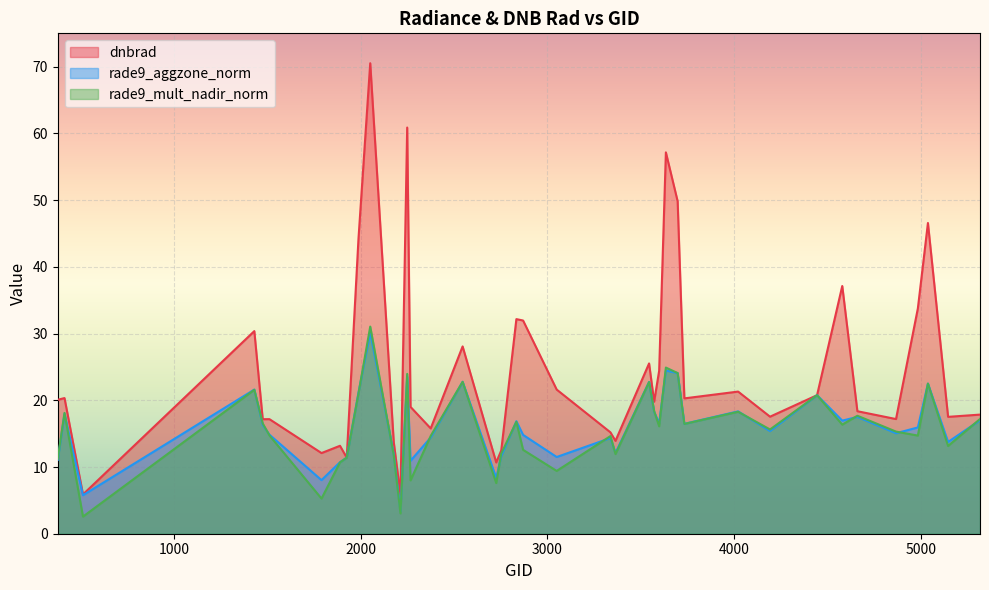

What is the highest value of the rade9_mult_nadir_norm series?

31.1